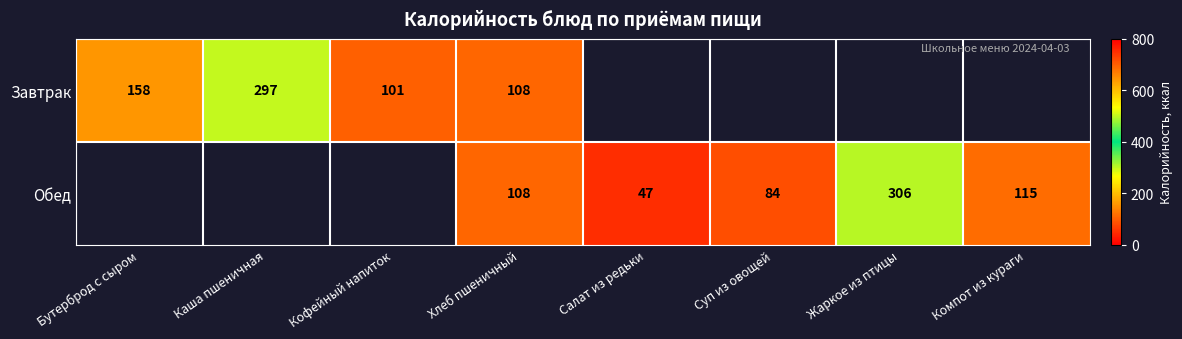

What is the minimum value shown in the chart?

47.0